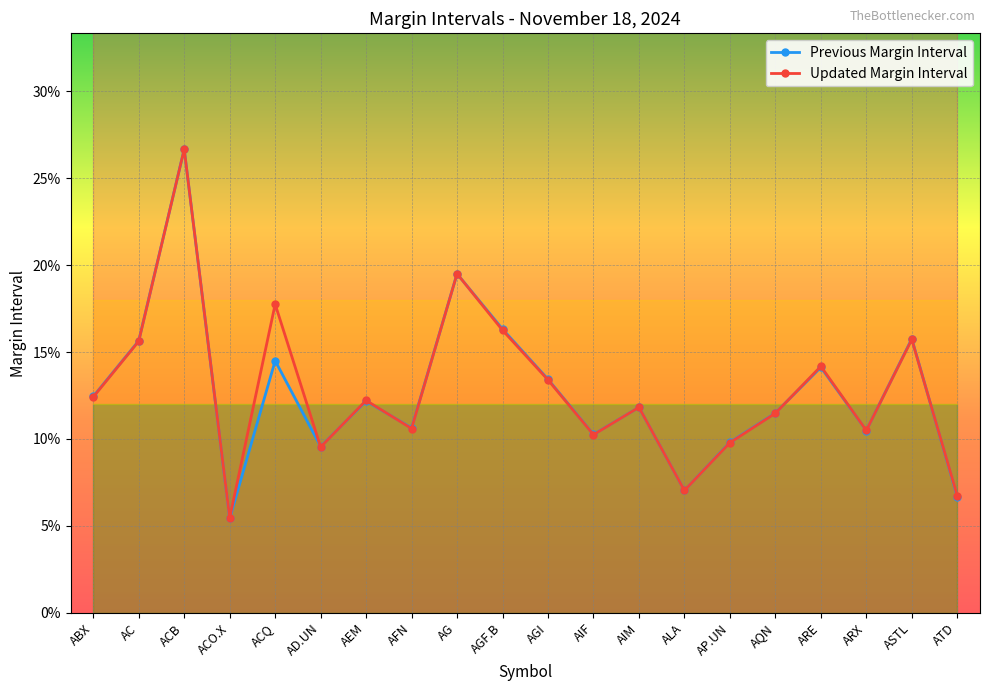

The Previous Margin Interval series shows 0.1 at AQN. True or false?

True